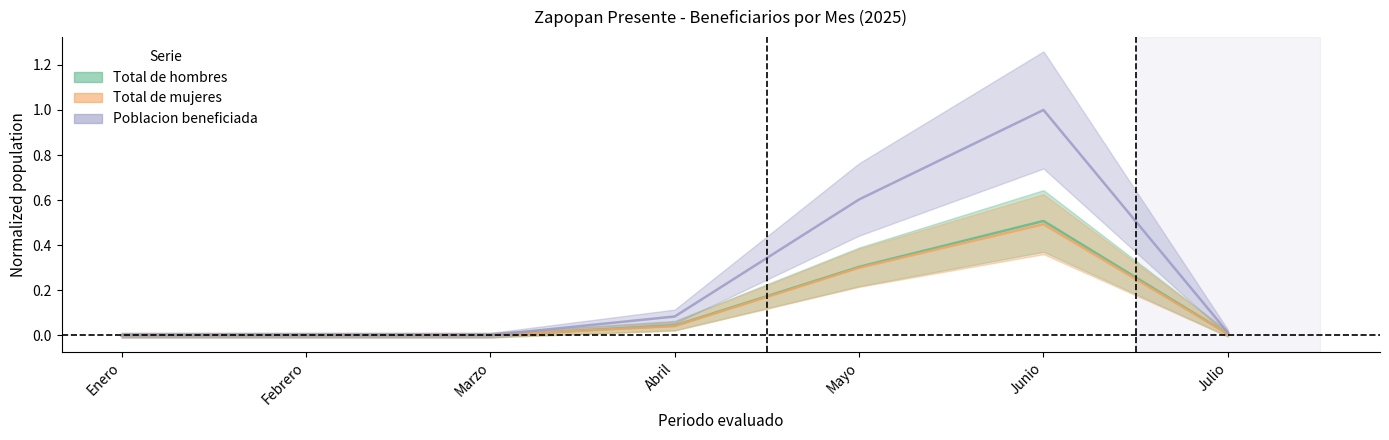

True or false: Total de hombres has a value of 0.9 at Junio.

False